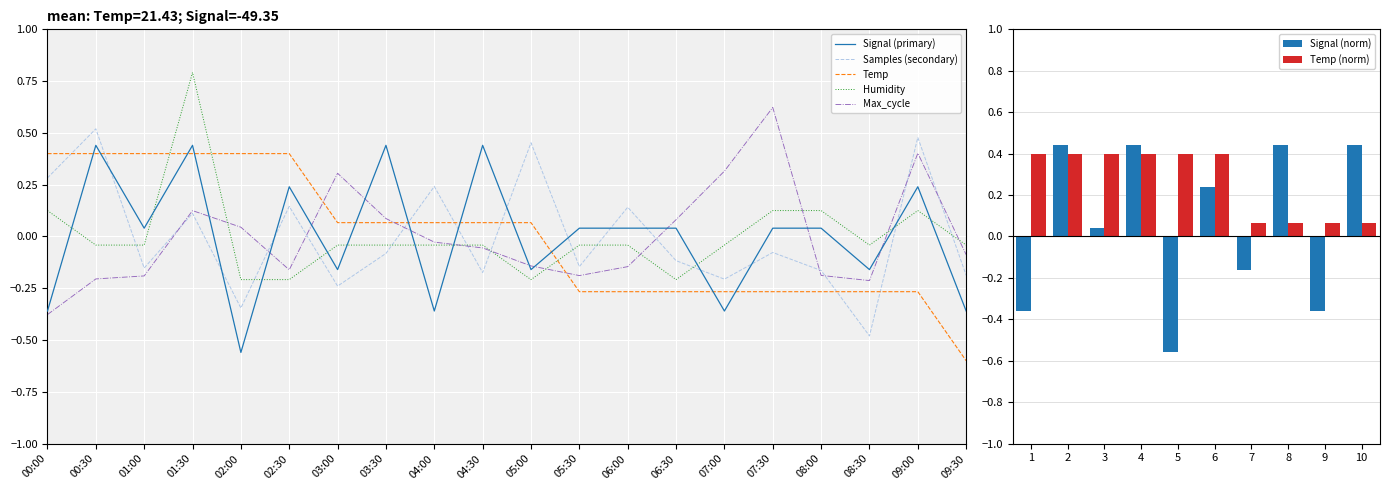

At how many categories does at least one series exceed 0?

18